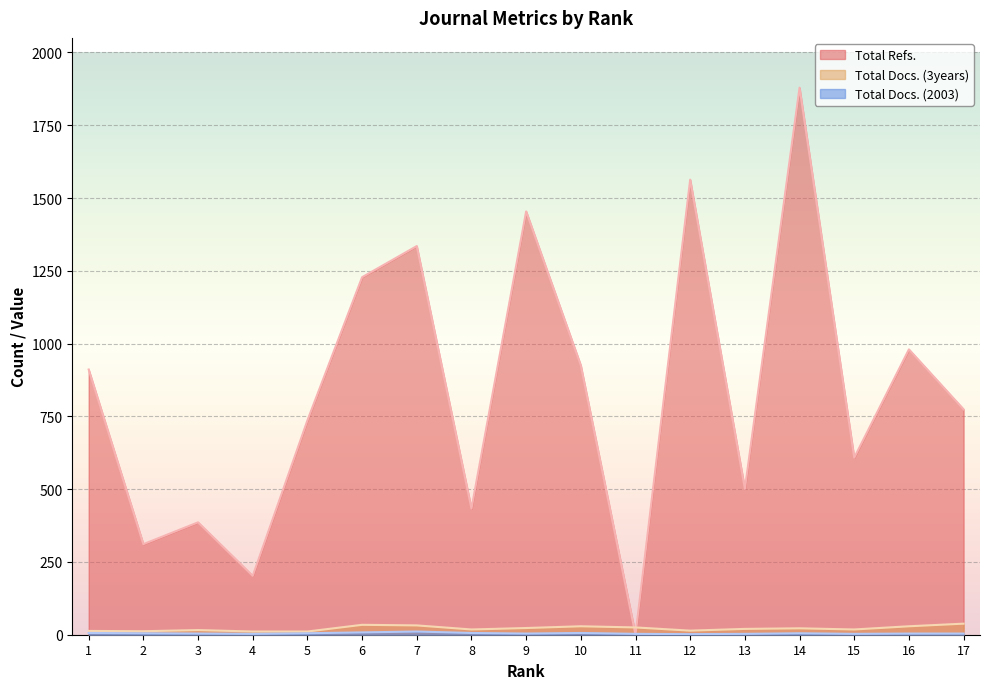

At which label does Total Refs. reach its peak?

14